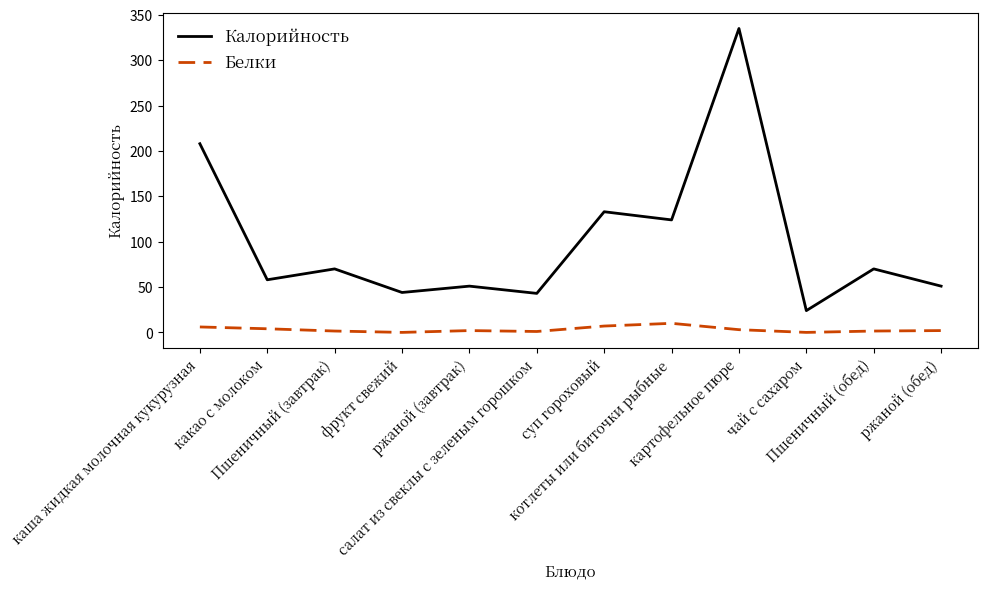

What is the minimum value for Калорийность?

24.0